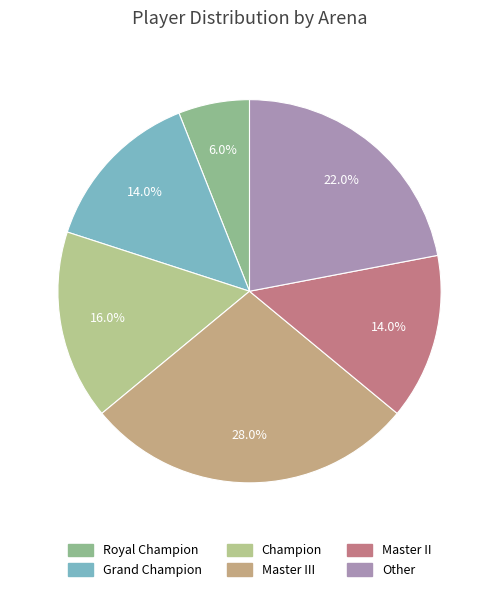

Rank the categories by value from lowest to highest.

Royal Champion, Grand Champion, Master II, Champion, Other, Master III